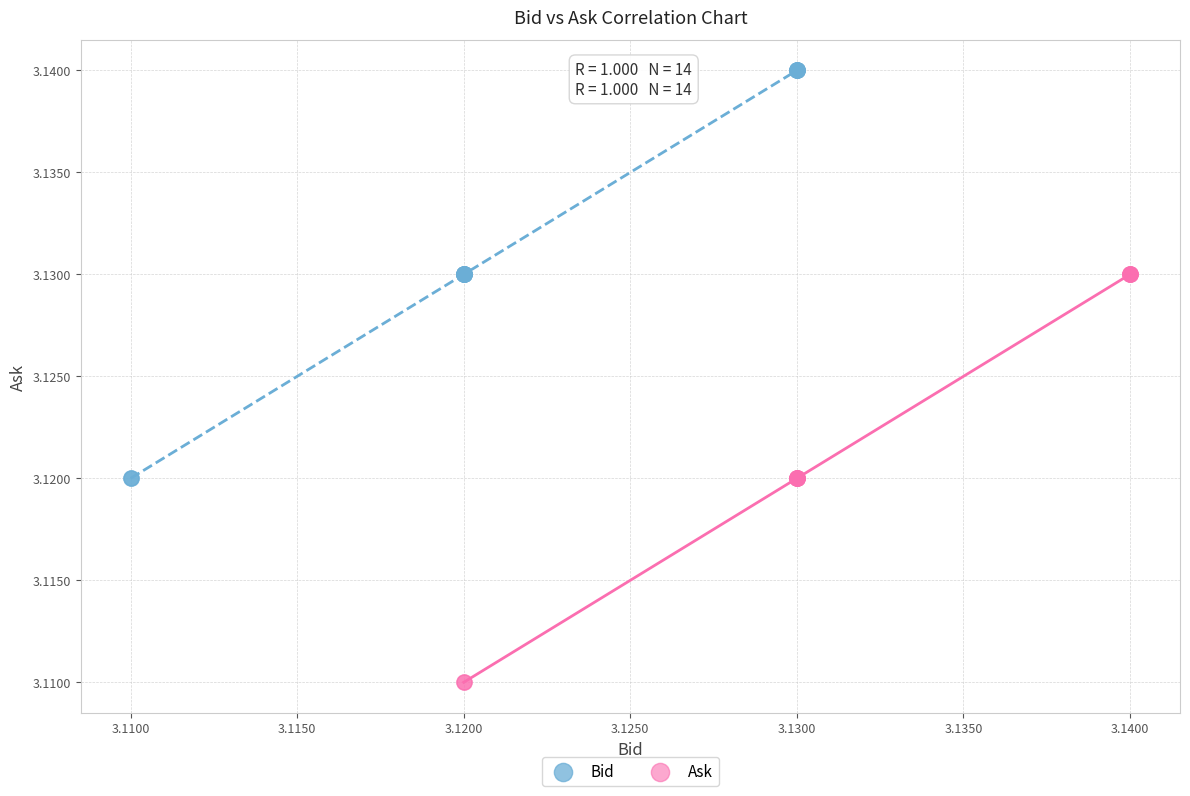

Which series reaches the minimum Y coordinate?

Ask